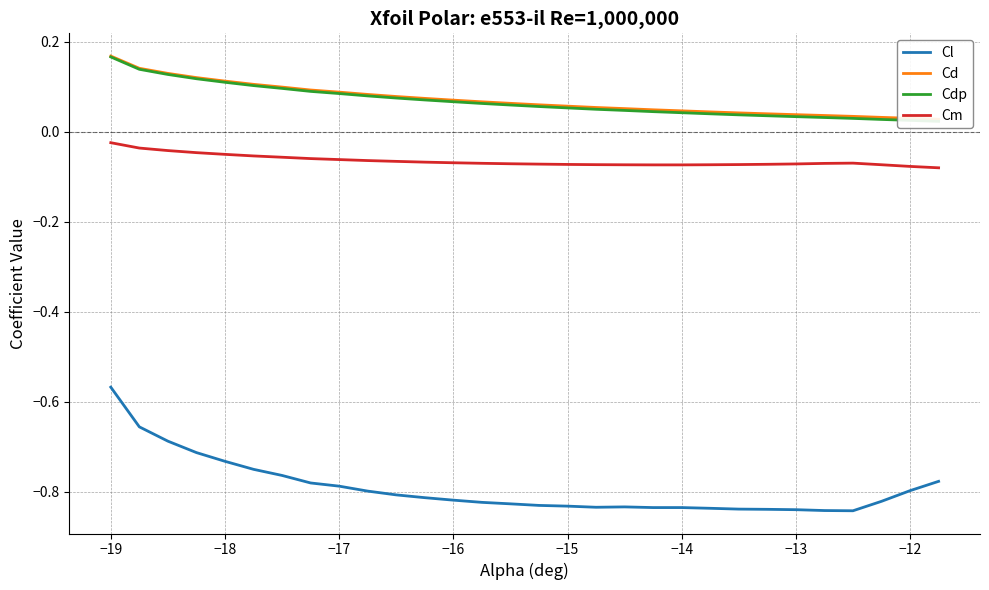

True or false: Cd and Cdp cross at least once.

False